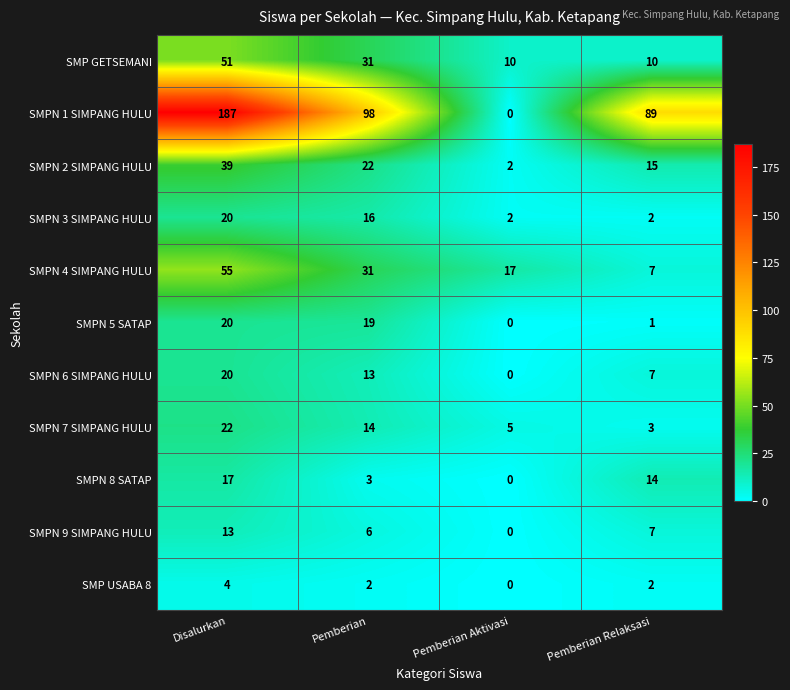

What is the greatest value displayed?

187